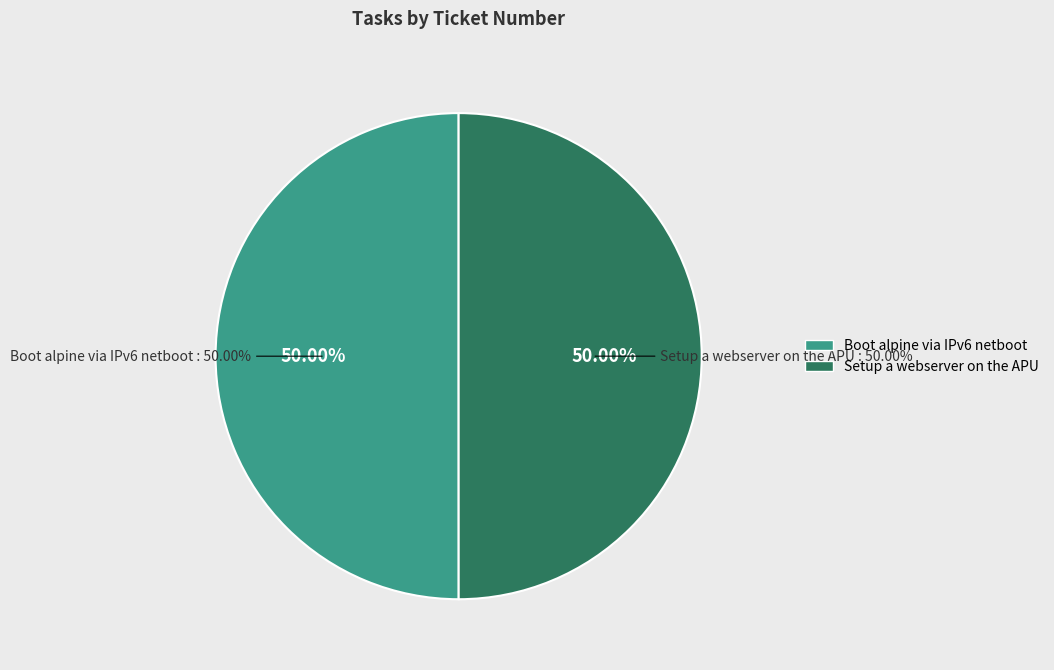

Rank the categories by value from lowest to highest.

Setup a webserver on the APU, Boot alpine via IPv6 netboot